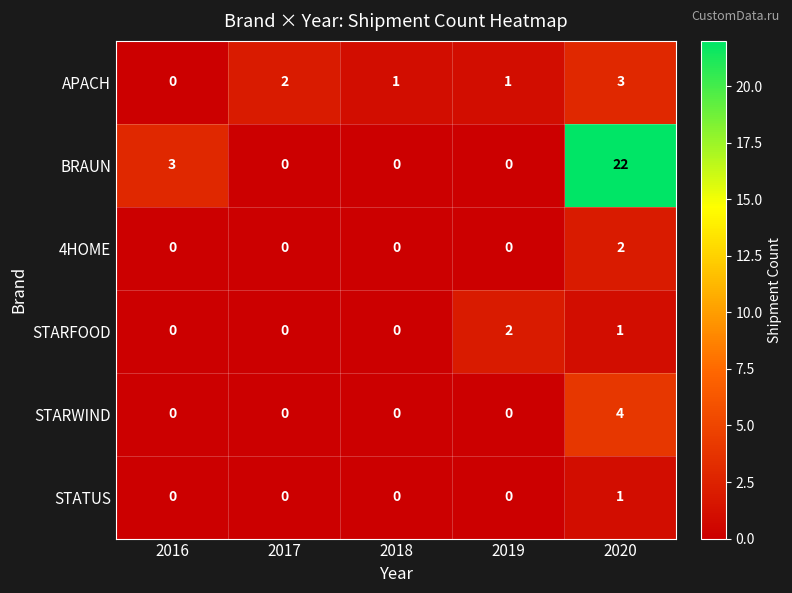

Where is BRAUN nearest to the value 11?

2016